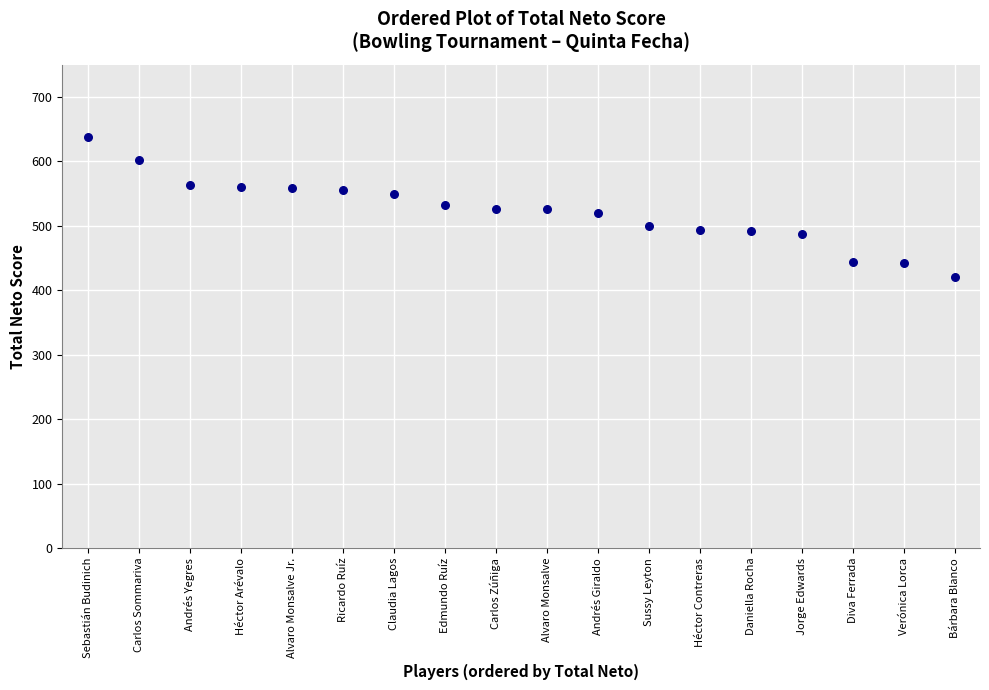

What is the range of Y values (max minus min)?

217